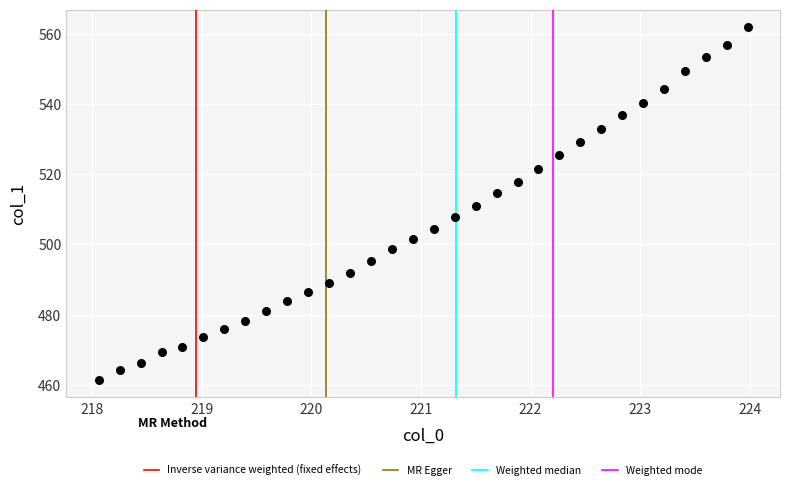

What is the range of X values (max minus min)?

5.9